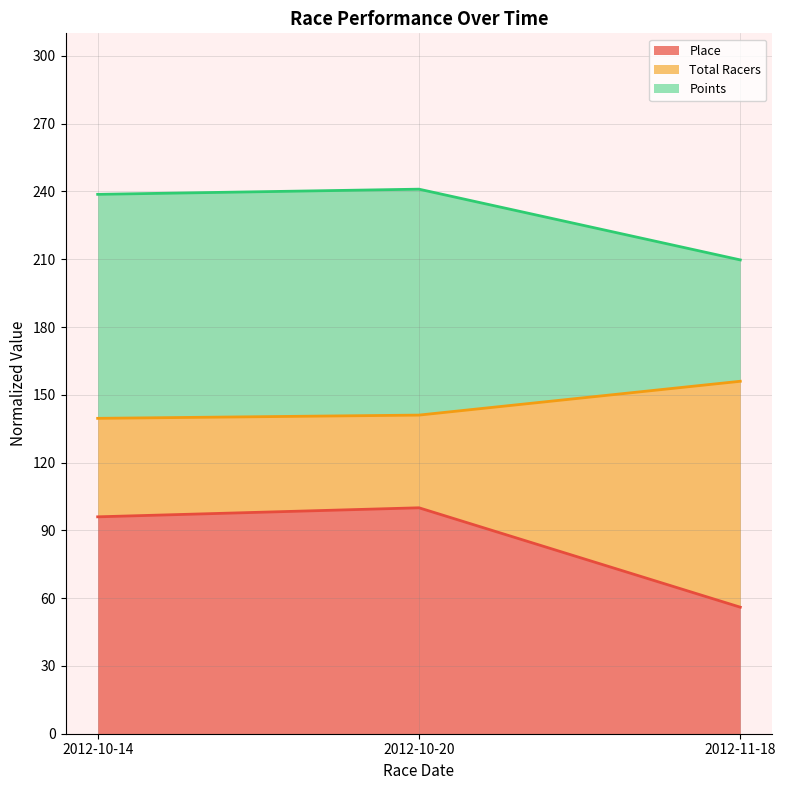

Reading right to left, what are the values for Place?

56.0	100.0	96.0